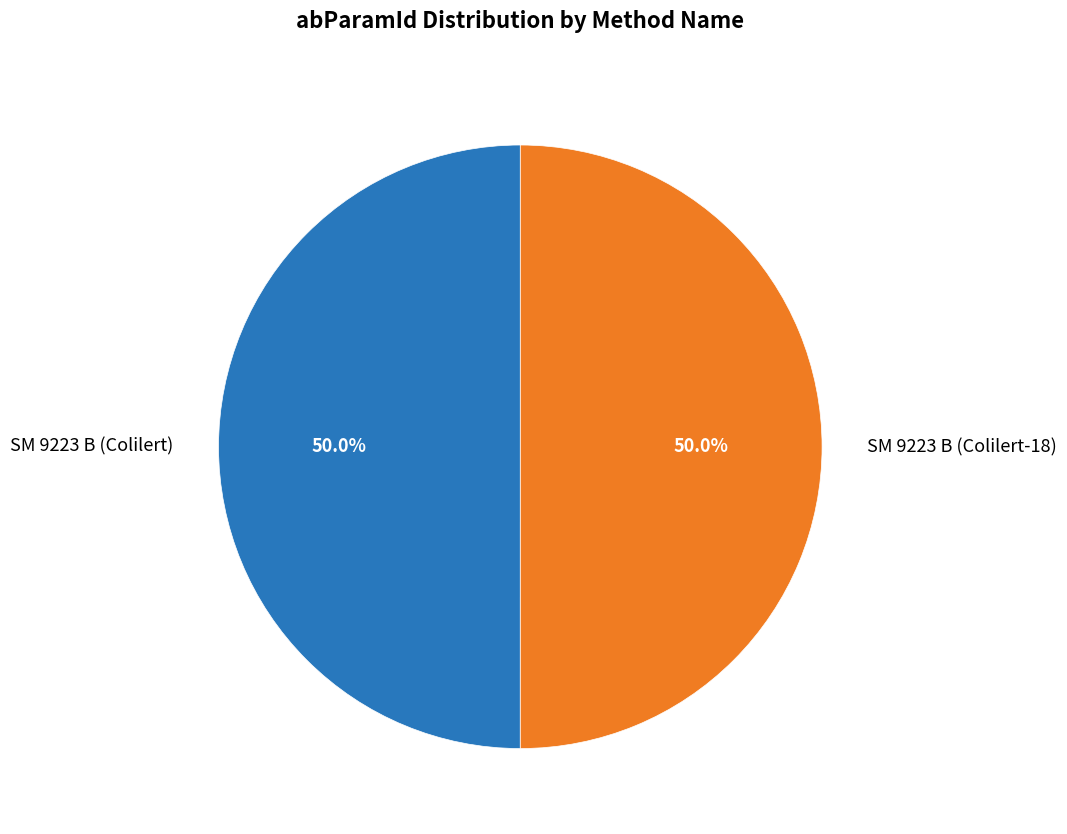

What is the ratio of the value at SM 9223 B (Colilert) to the value at SM 9223 B (Colilert-18)?

1.0